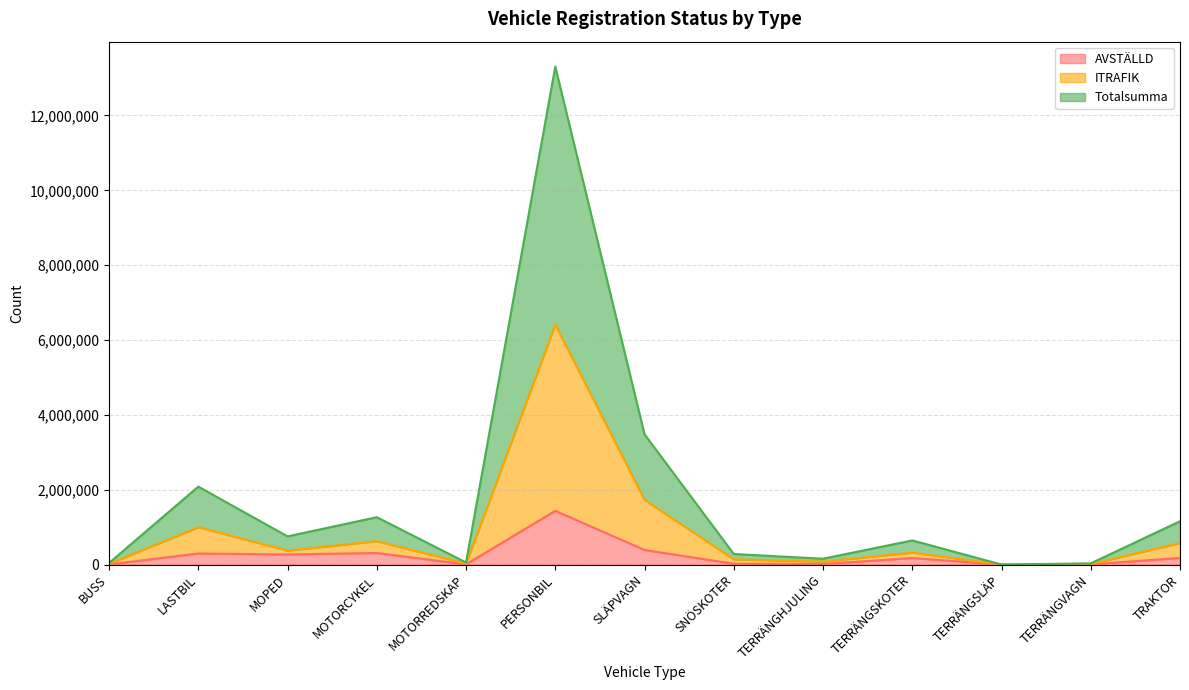

What is the label of the 9th point from the right?

MOTORREDSKAP